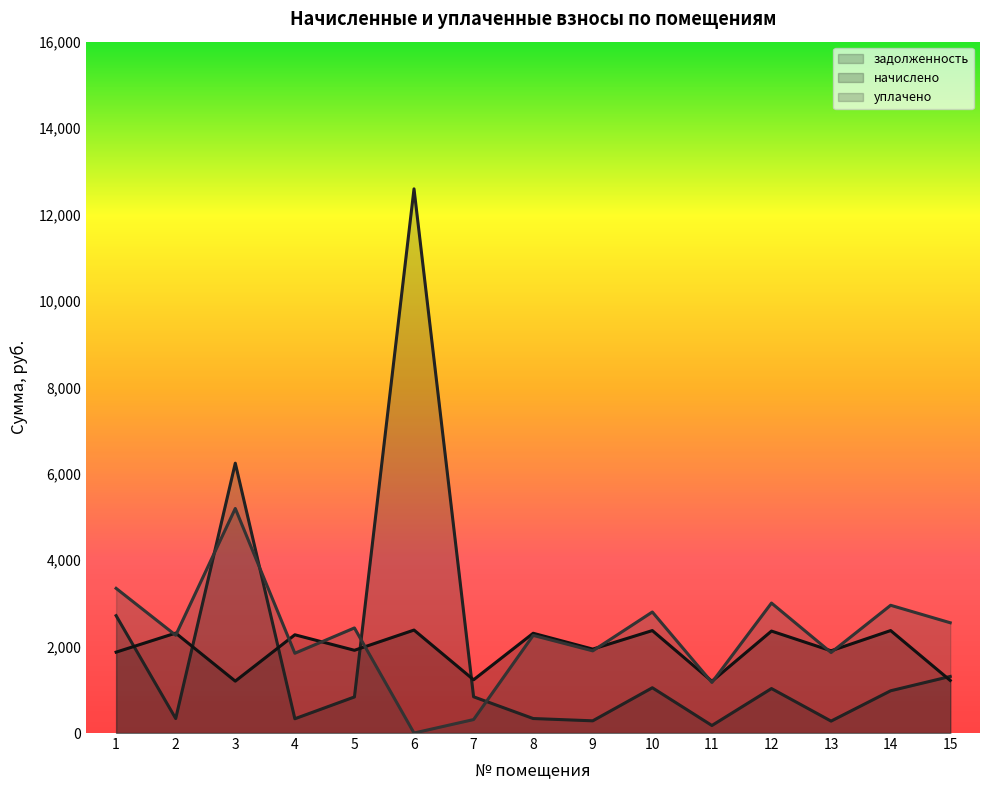

True or false: уплачено has more than 2 interior local peaks.

True